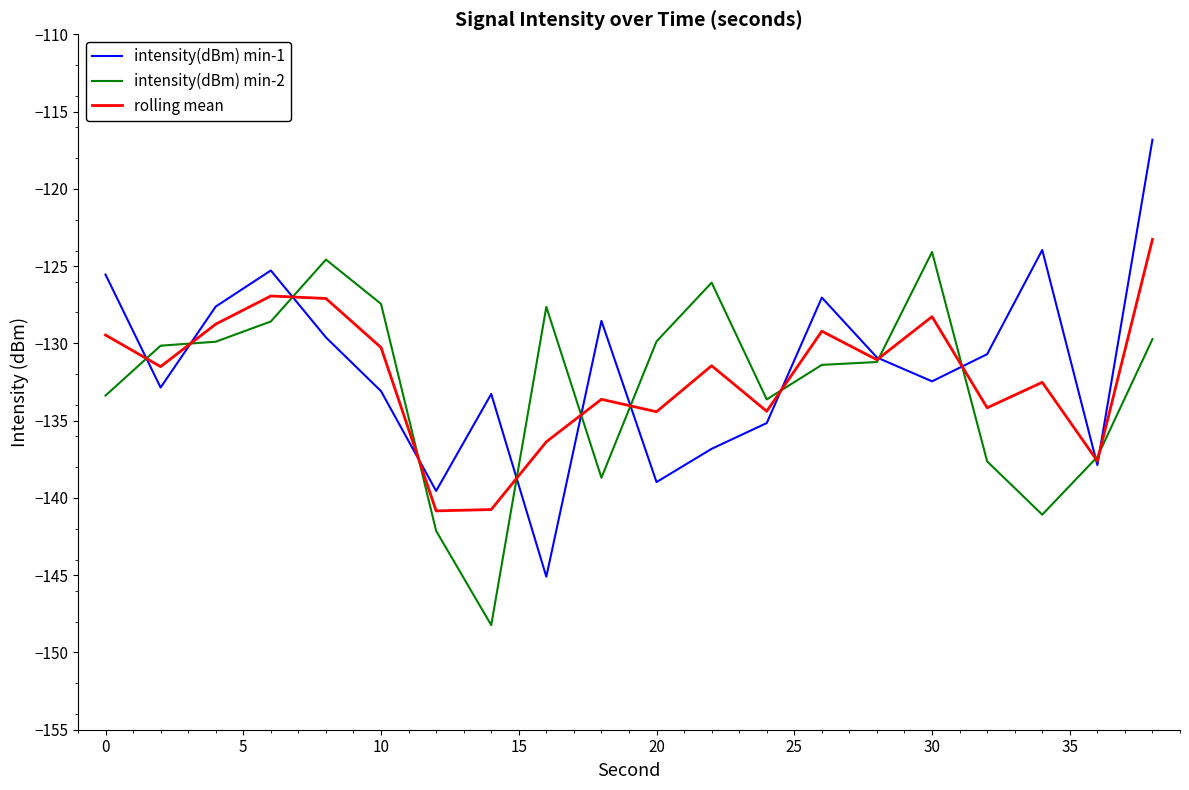

Which series has the widest spread of values?

intensity(dBm) min-1